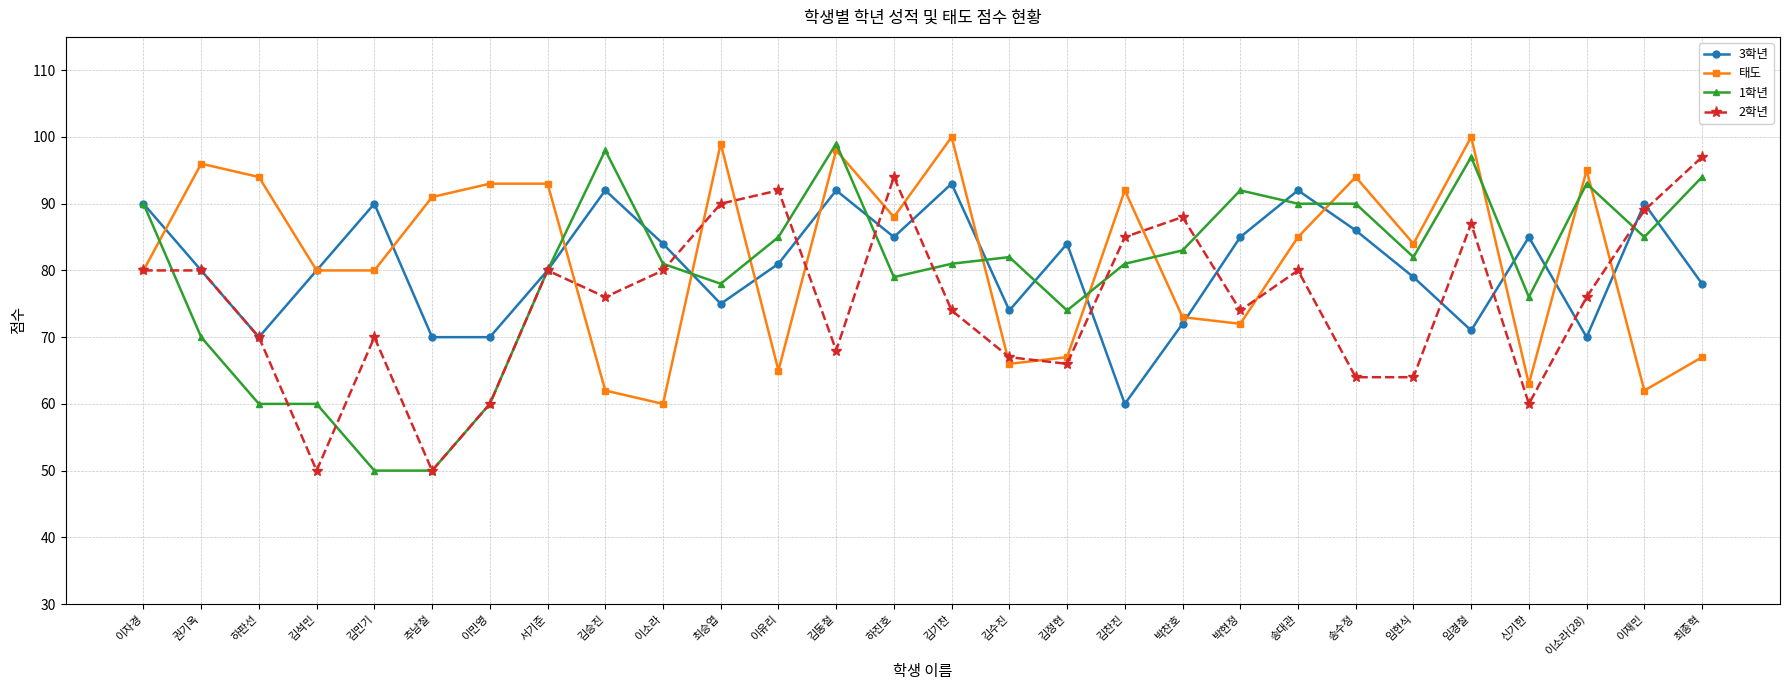

At 이유리, list the series in order from largest to smallest.

2학년, 1학년, 3학년, 태도